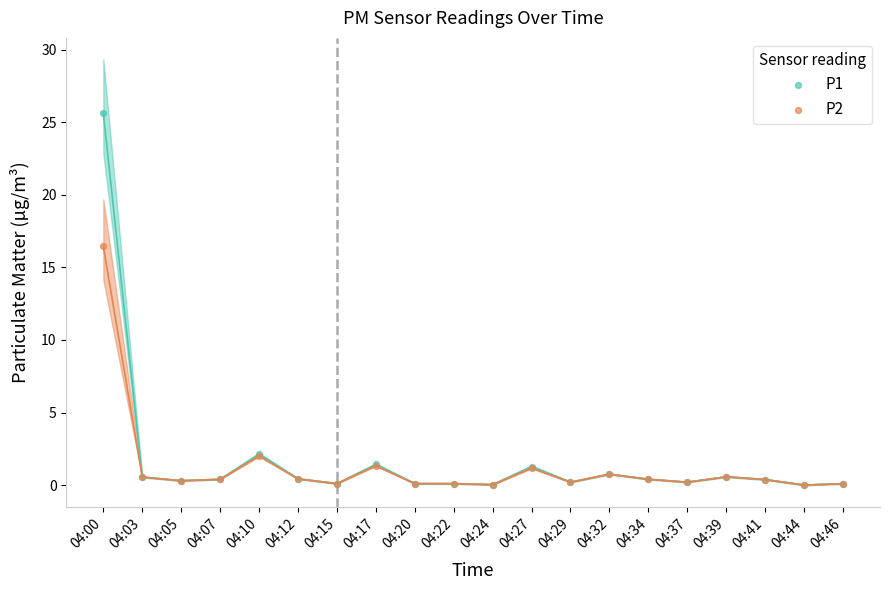

What are all the series names shown in the legend?

P1, P2